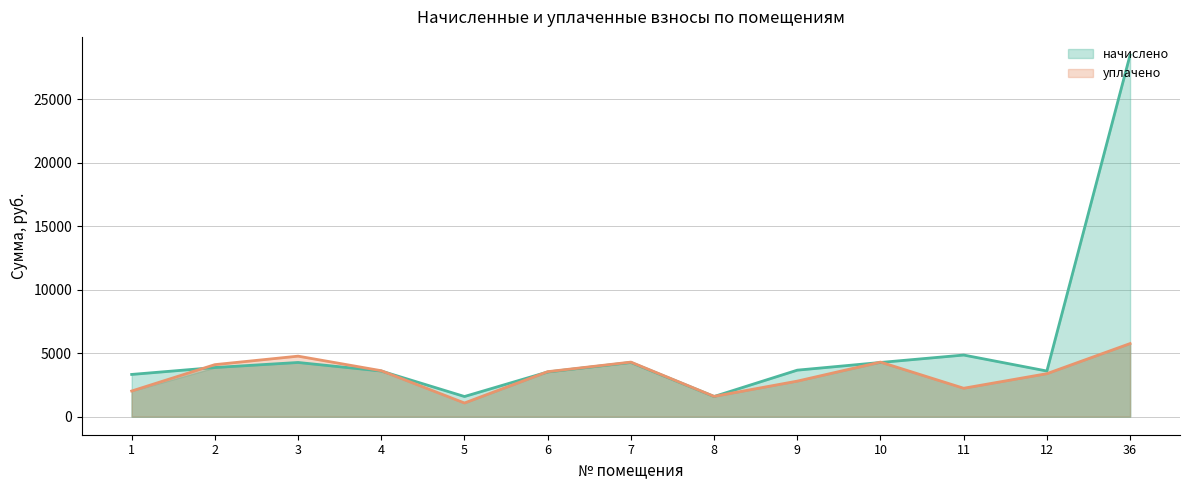

At which category is the sum across all series the highest?

36